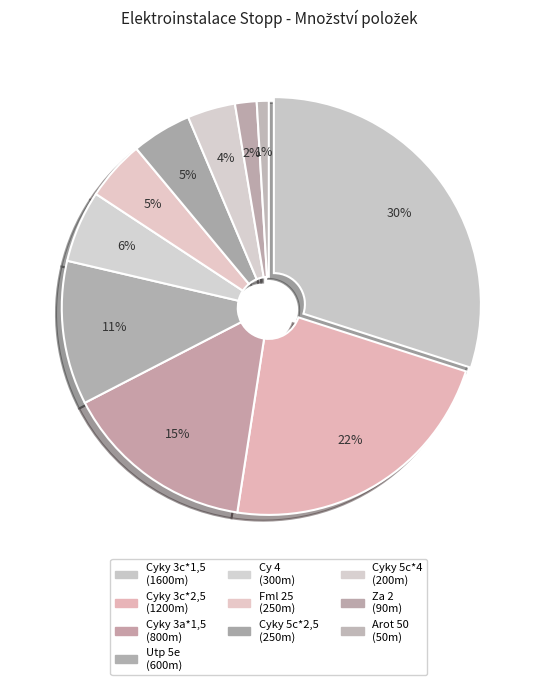

Is there any slice that represents more than half of the pie?

No